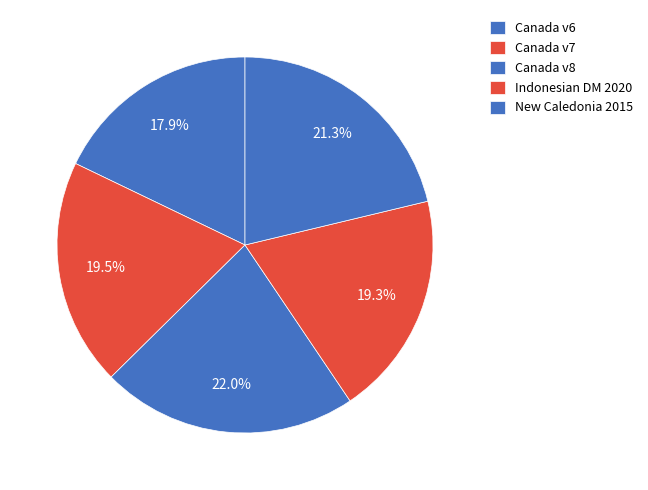

How many segments does this pie chart have?

5